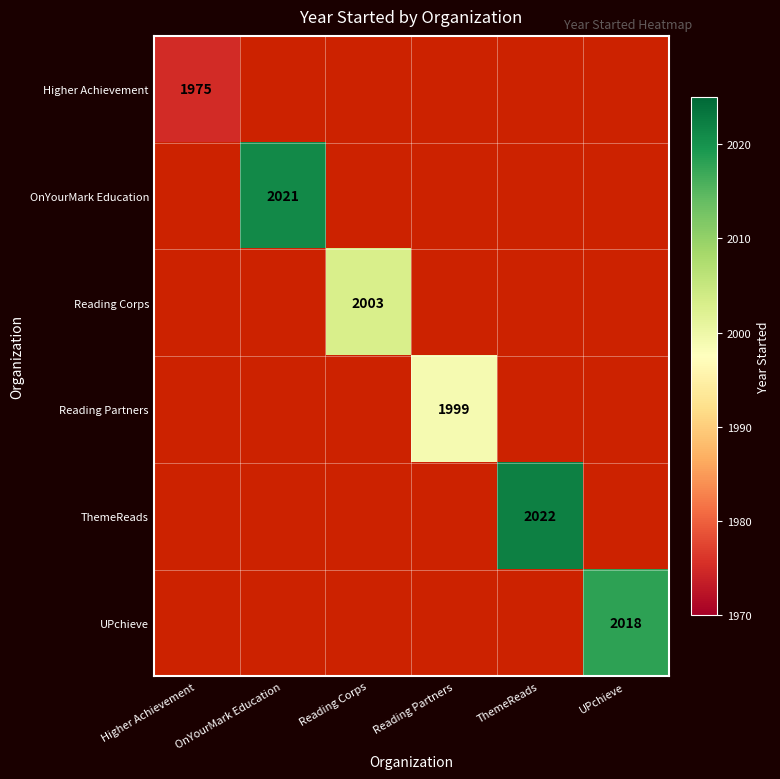

Is it true that UPchieve equals 863 at UPchieve?

False